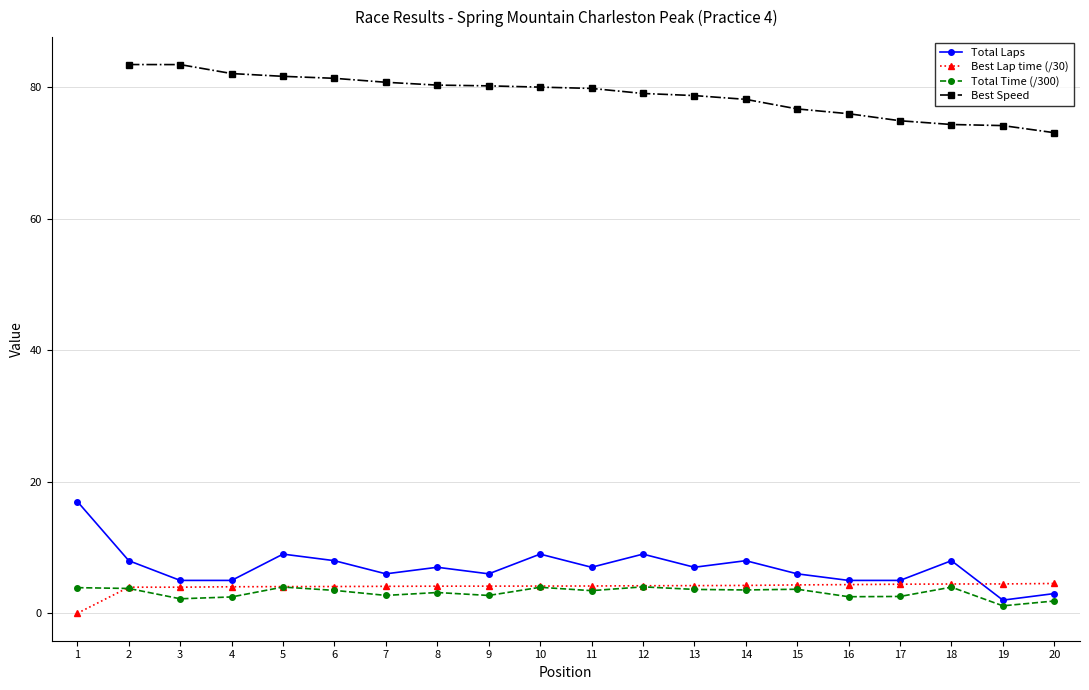

The value of Best Speed at 5 is 117.6. True or false?

False